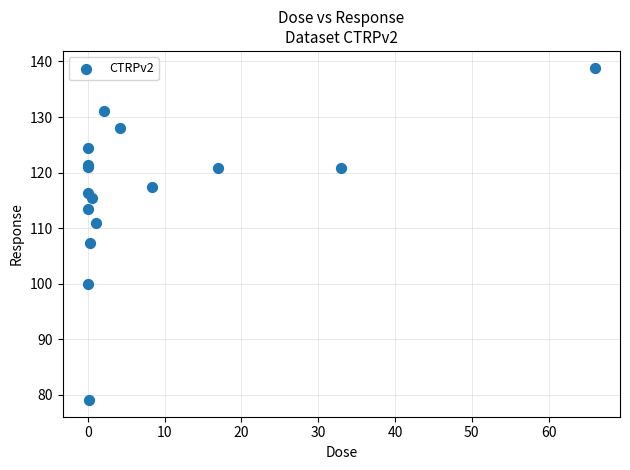

What Y value in the scatter plot is closest to 108?

107.3